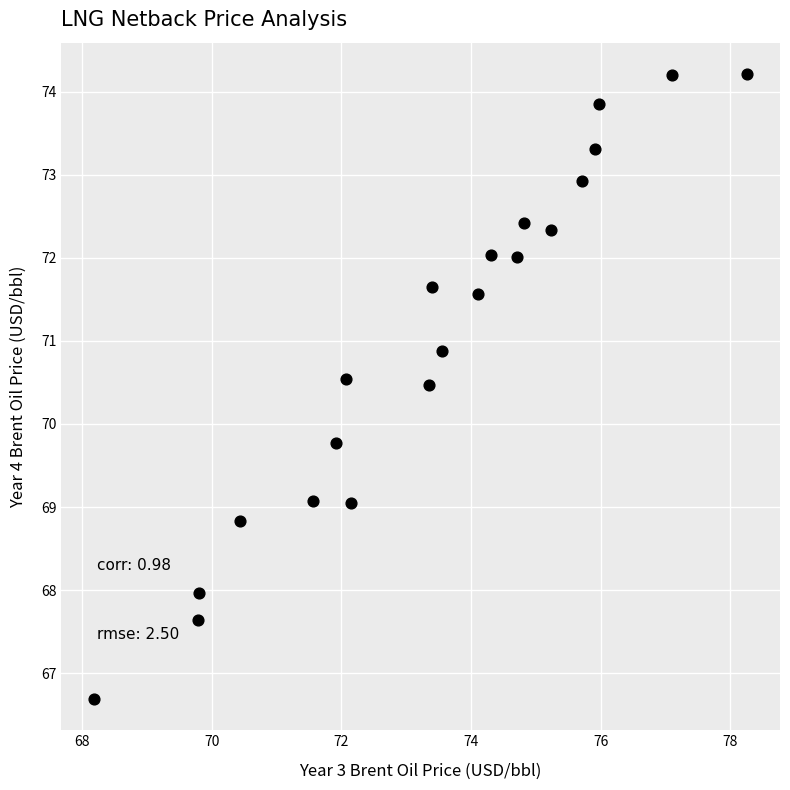

What Y value in the scatter plot is closest to 70?

69.8